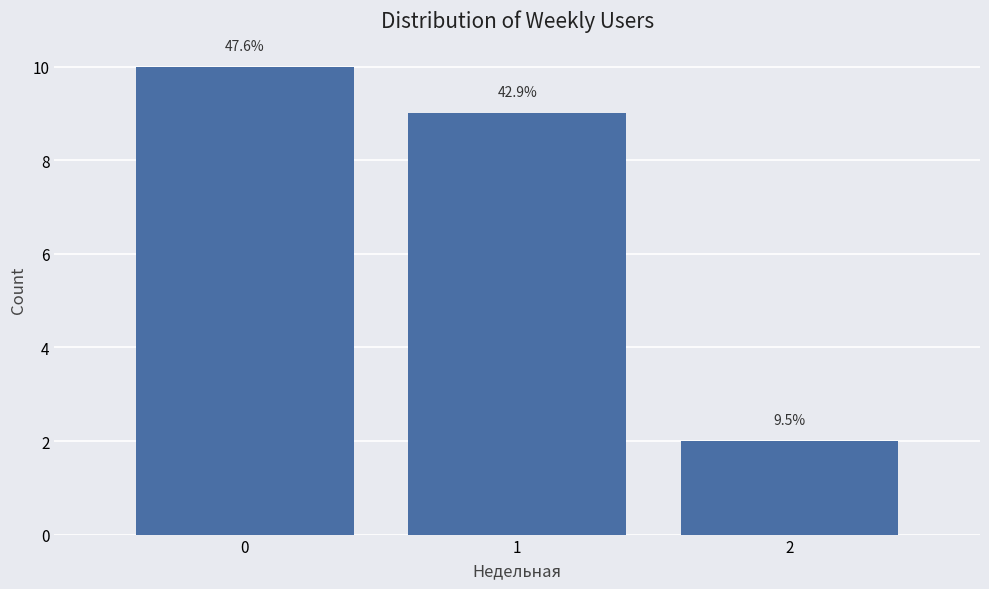

Are the bars horizontal?

No